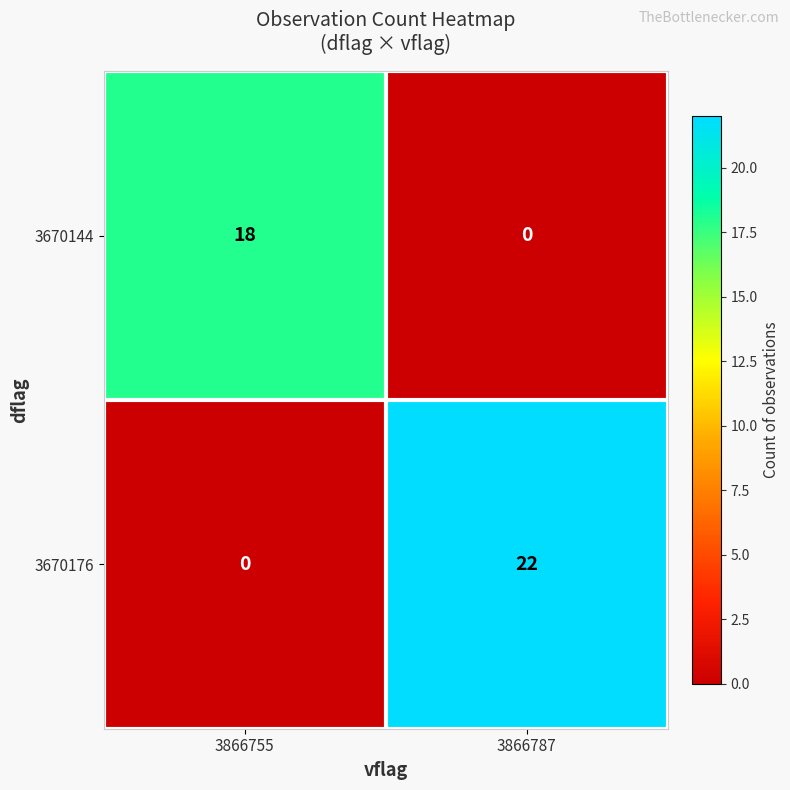

How many categories are shown in the chart?

2